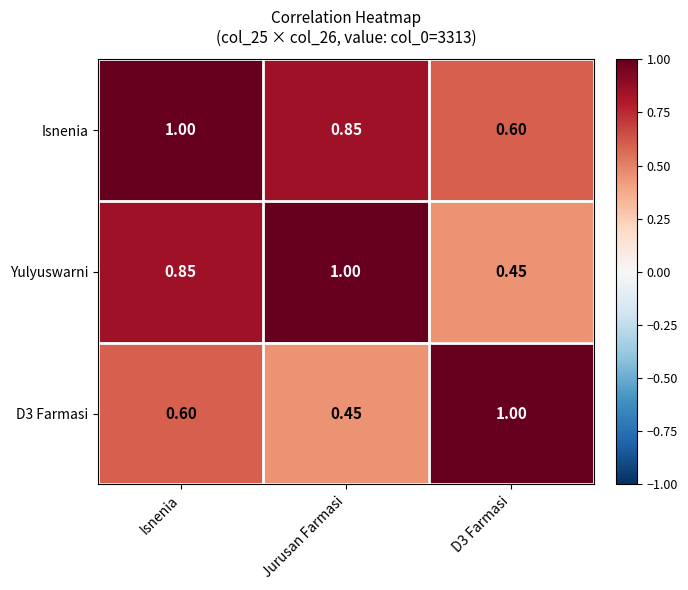

At which category is the sum across all series the highest?

Isnenia